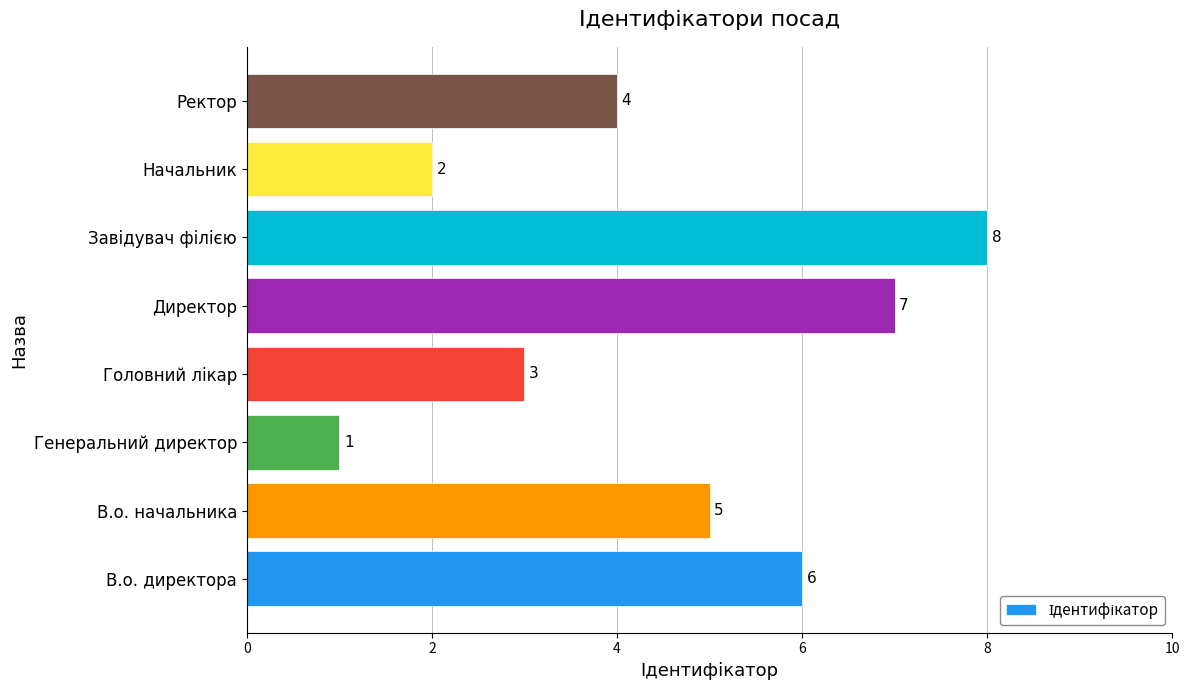

Count the values in the range 3 to 7.

5